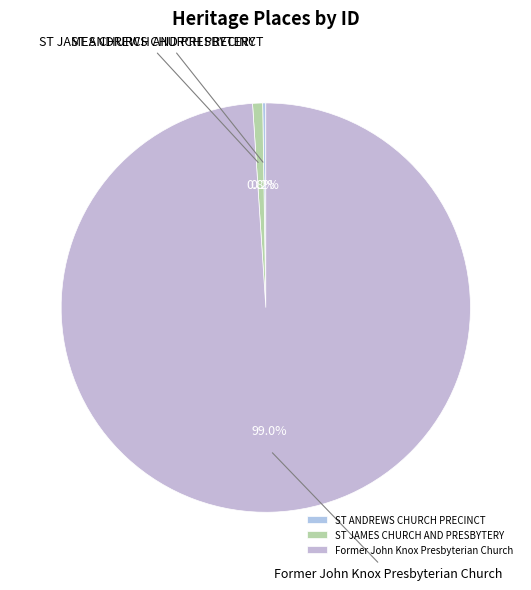

Which has a higher value, ST JAMES CHURCH AND PRESBYTERY or Former John Knox Presbyterian Church?

Former John Knox Presbyterian Church